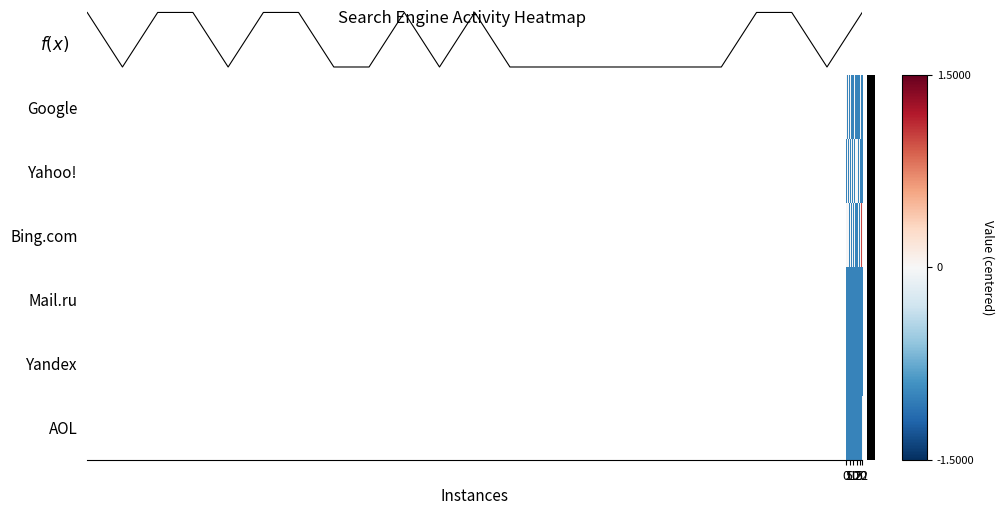

Rank the series by their maximum value, from lowest to highest.

Mail.ru, Yandex, Google, Yahoo!, AOL, Bing.com, f(x)